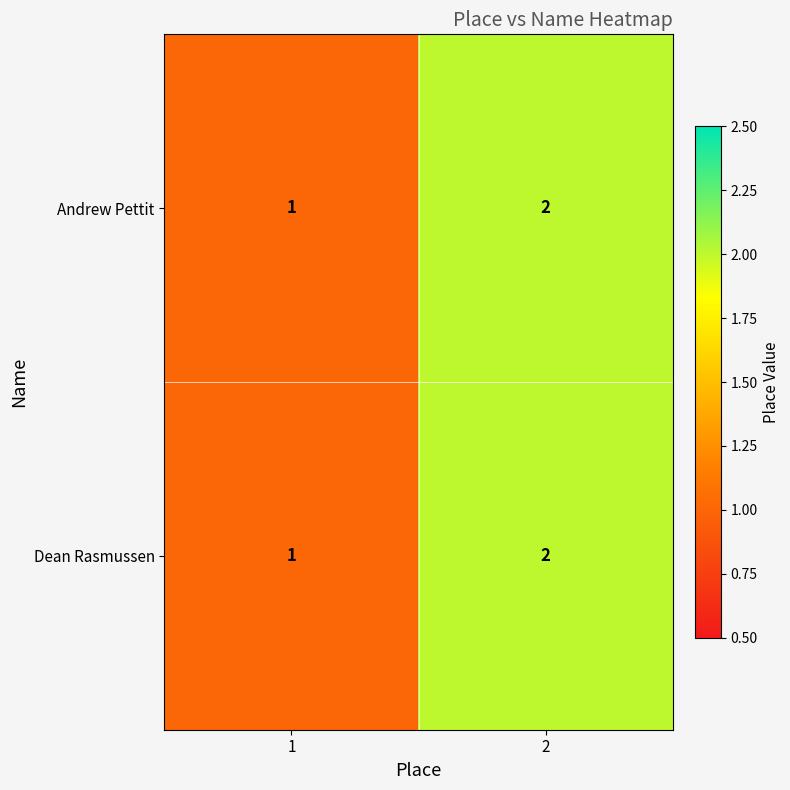

At which category is the sum across all series the highest?

2